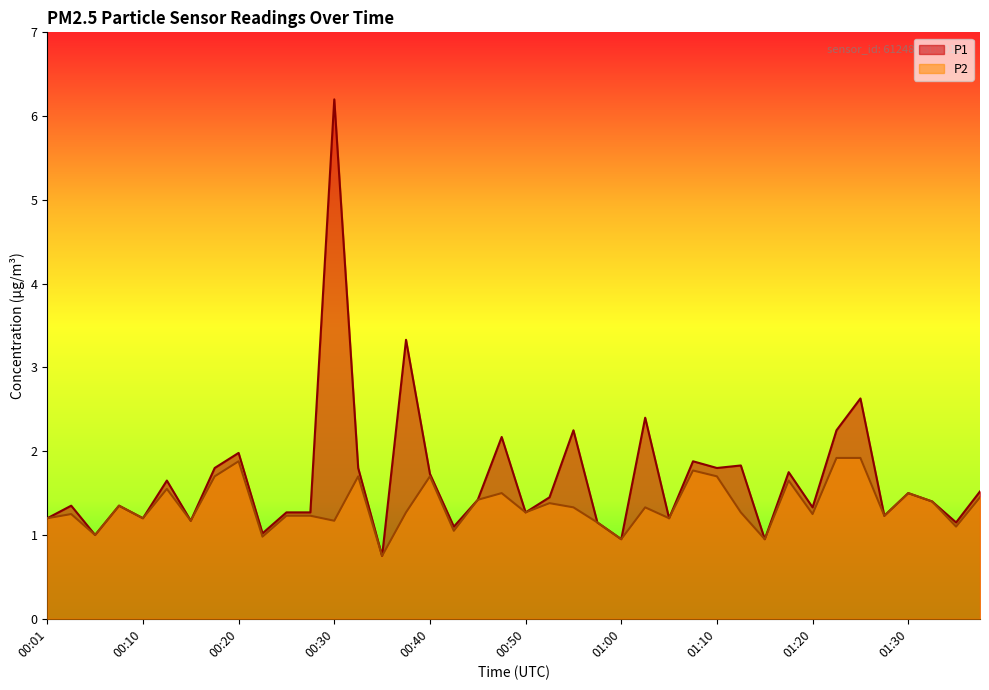

At which label is P2 closest to 1?

00:05